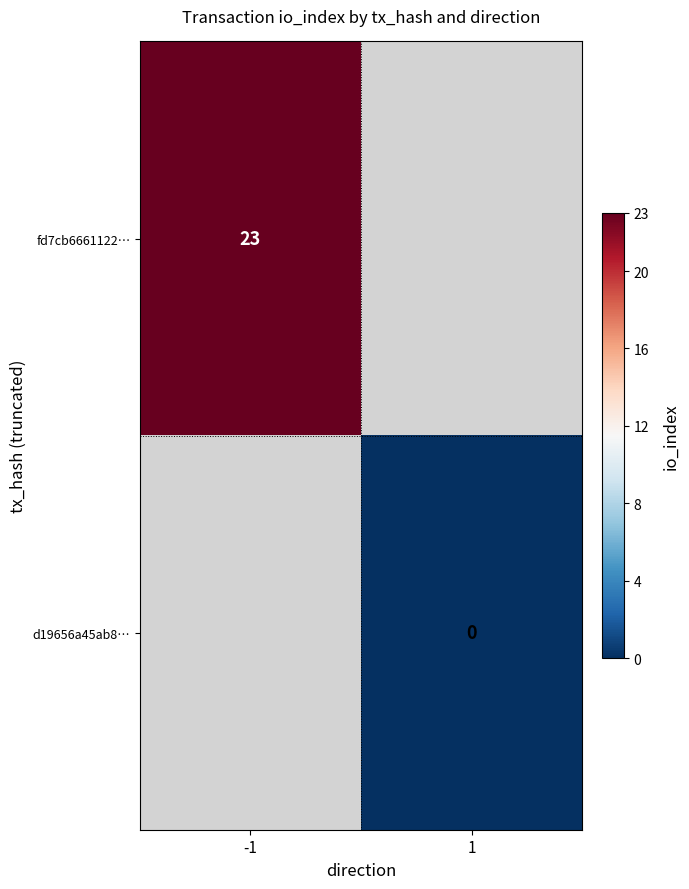

True or false: fd7cb6661122… has a value of 23 at -1.

True